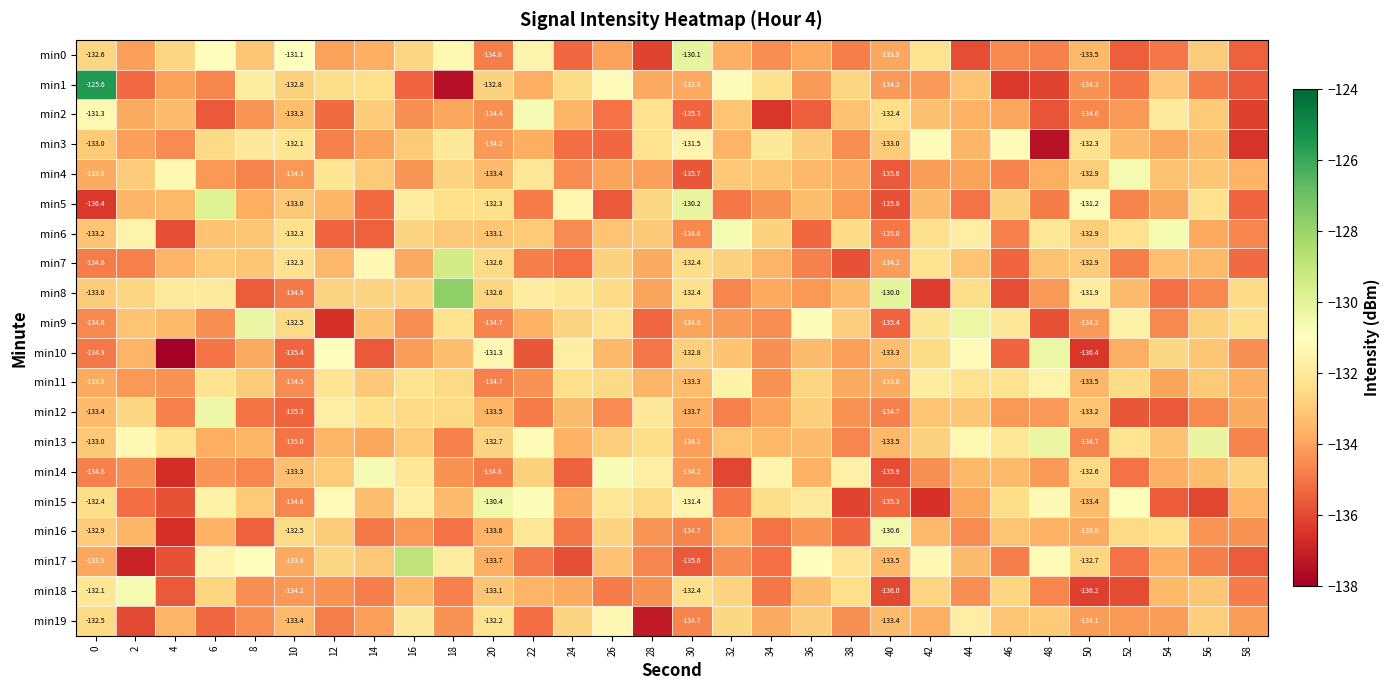

Read the min13 value at 56.

-130.2